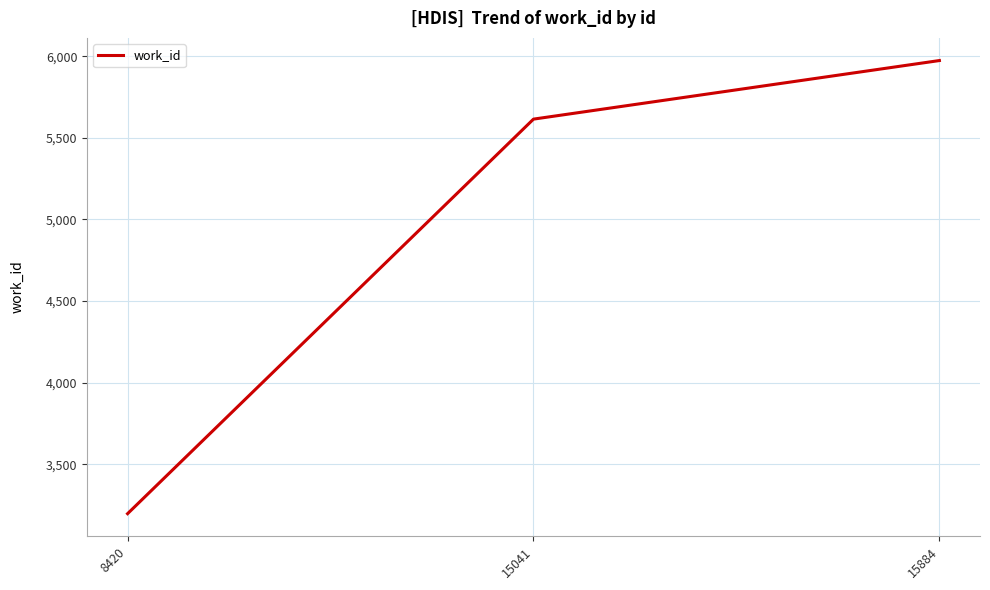

Which category has the lowest value across all series?

8420